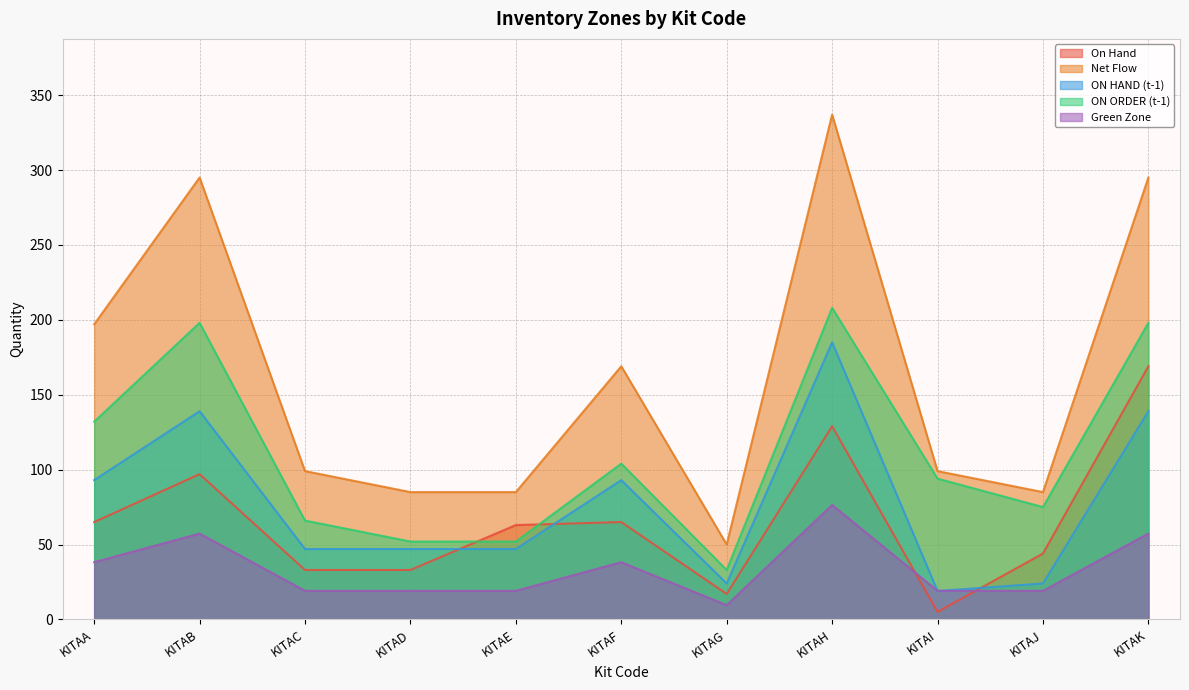

What is the value of the ON HAND (t-1) point at the 8th from the left?

185.0